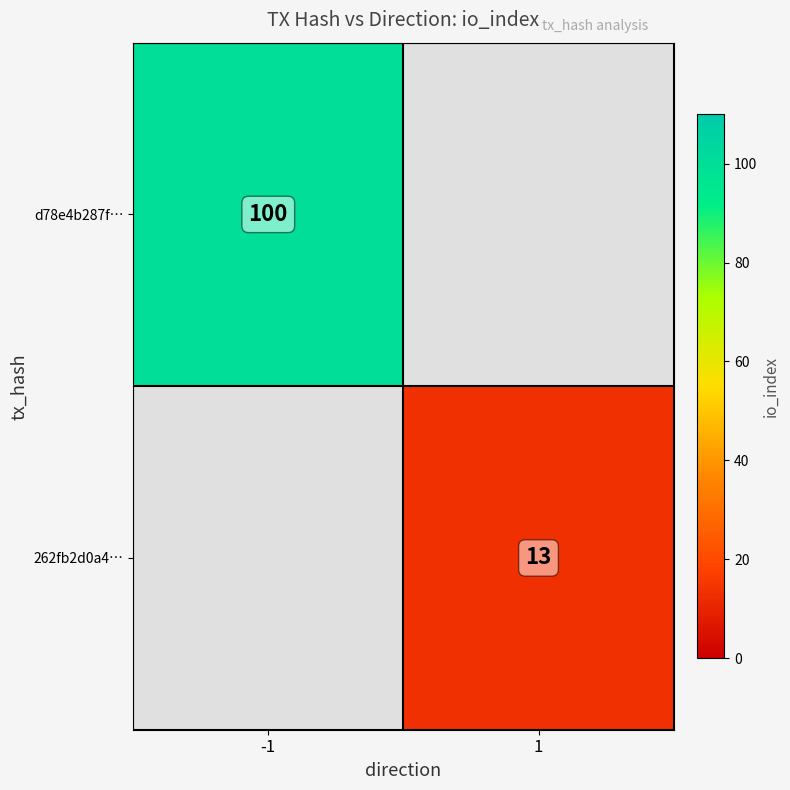

The value of d78e4b287f… at -1 is 165. True or false?

False